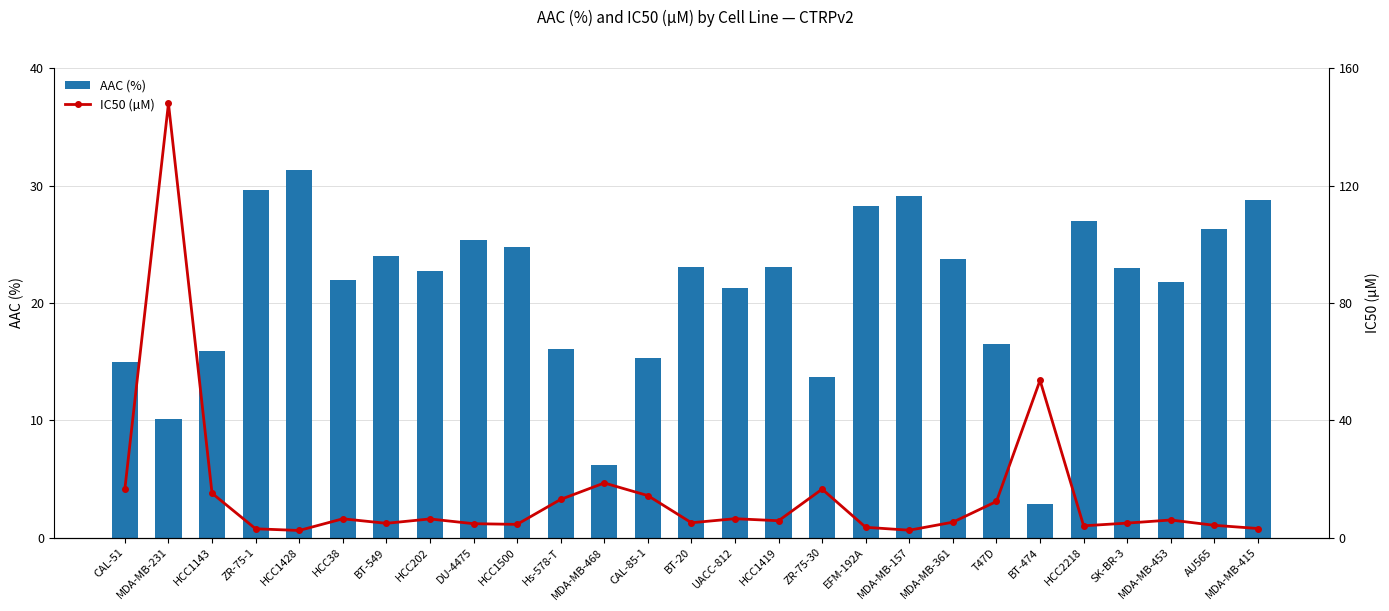

Does the chart contain any negative values?

No